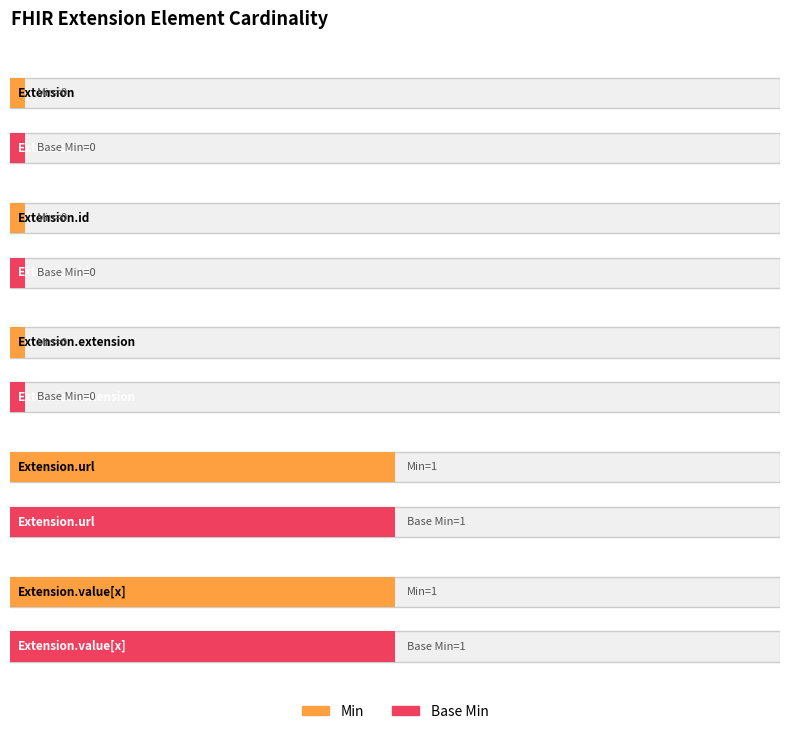

How many groups of bars are there?

5